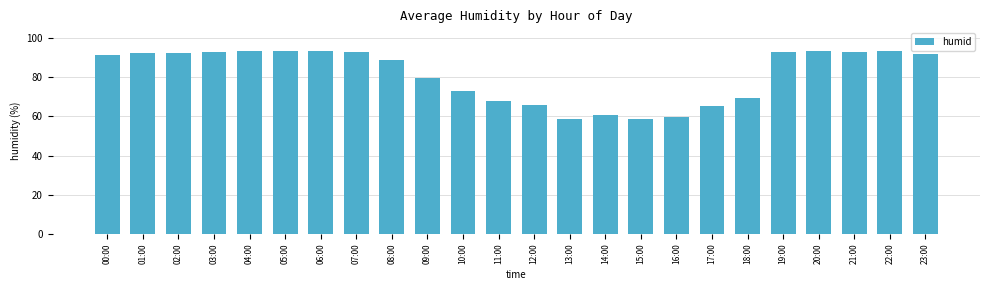

What is the difference between the maximum and minimum values?

35.0